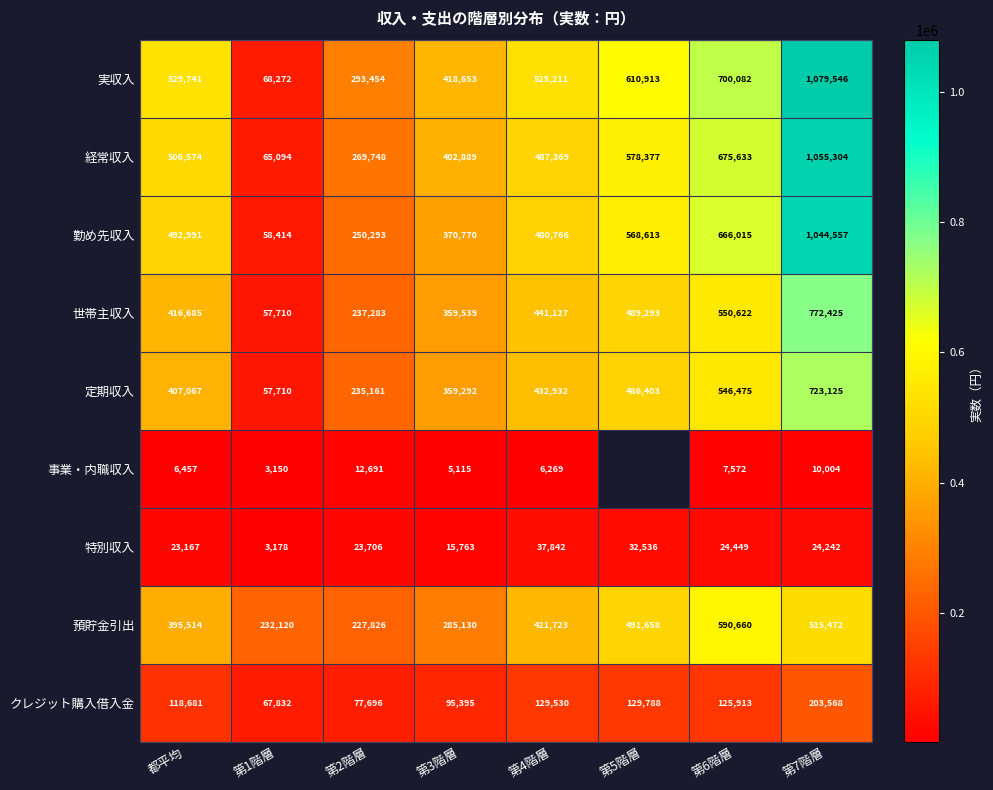

At which label does クレジット購入借入金 first exceed 125913?

第4階層